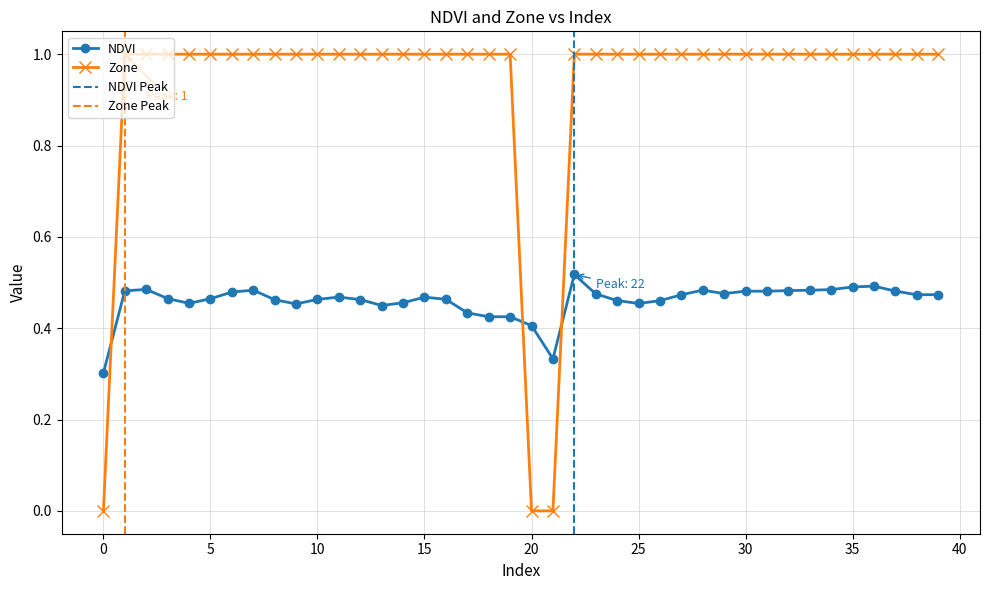

What is the value of the NDVI point at the 16th from the left?

0.5